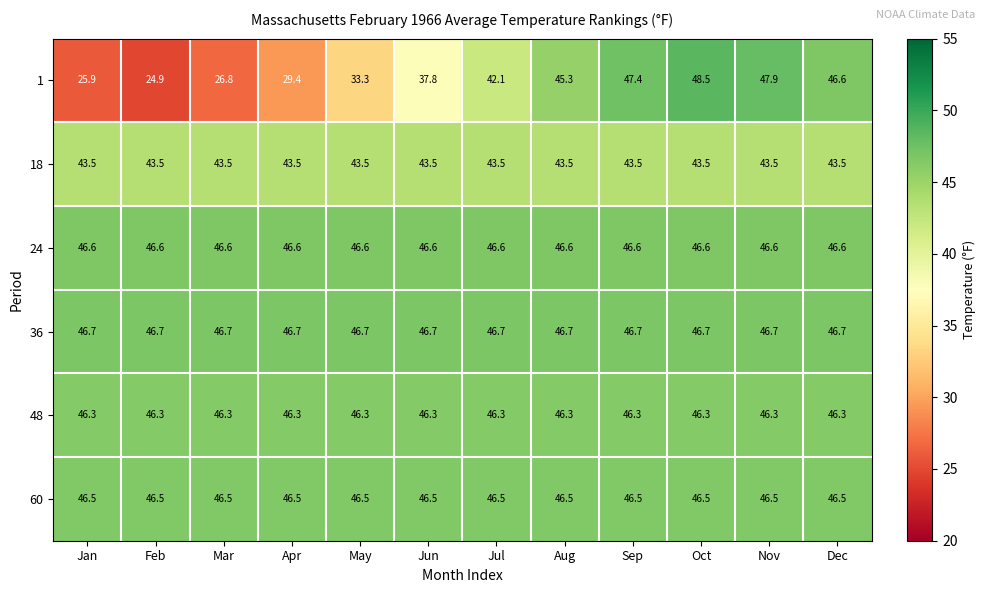

What value does the 60 series have at Mar?

46.5